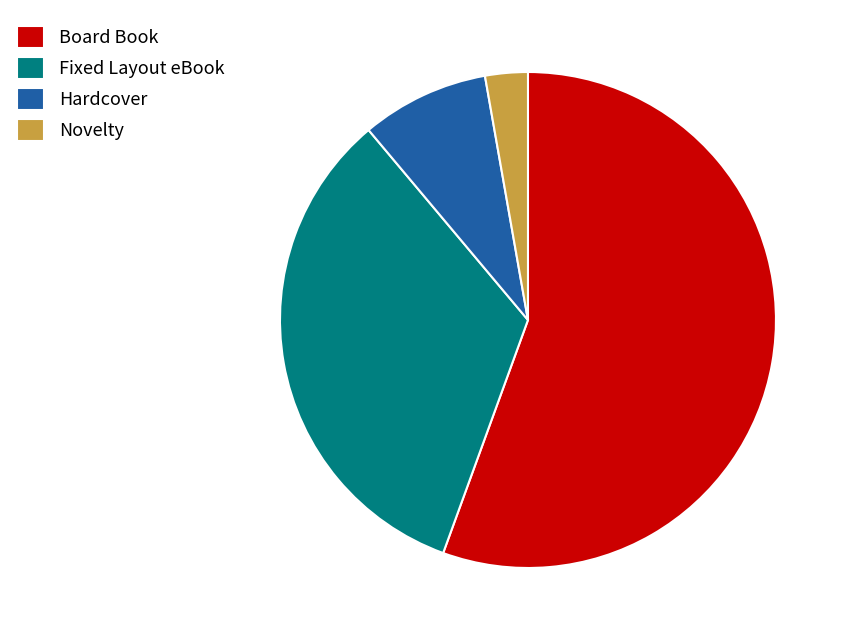

How many slices are in this pie chart?

4